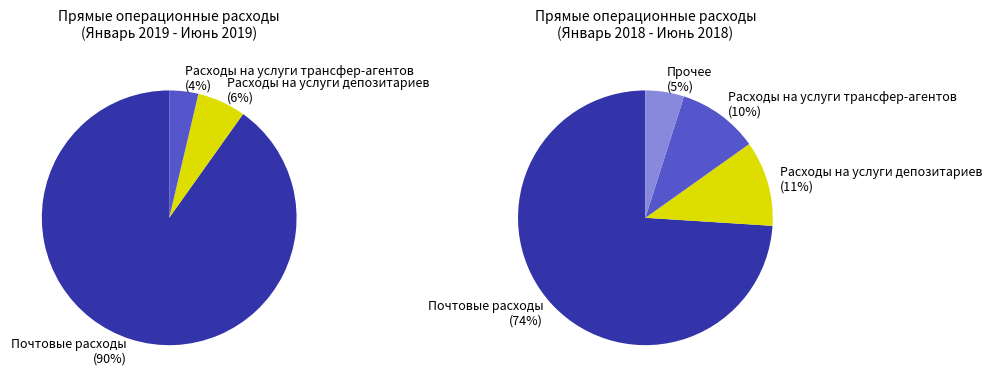

What is the smallest slice in the pie chart?

Расходы на услуги трансфер-агентов